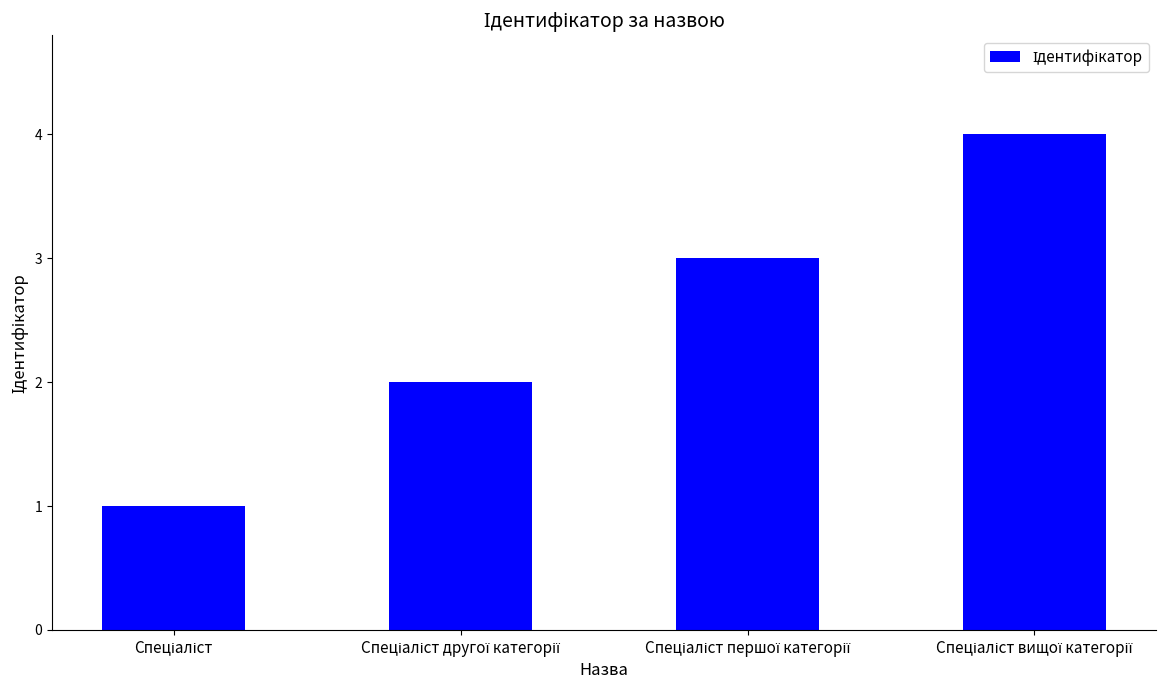

What is the greatest value displayed?

4